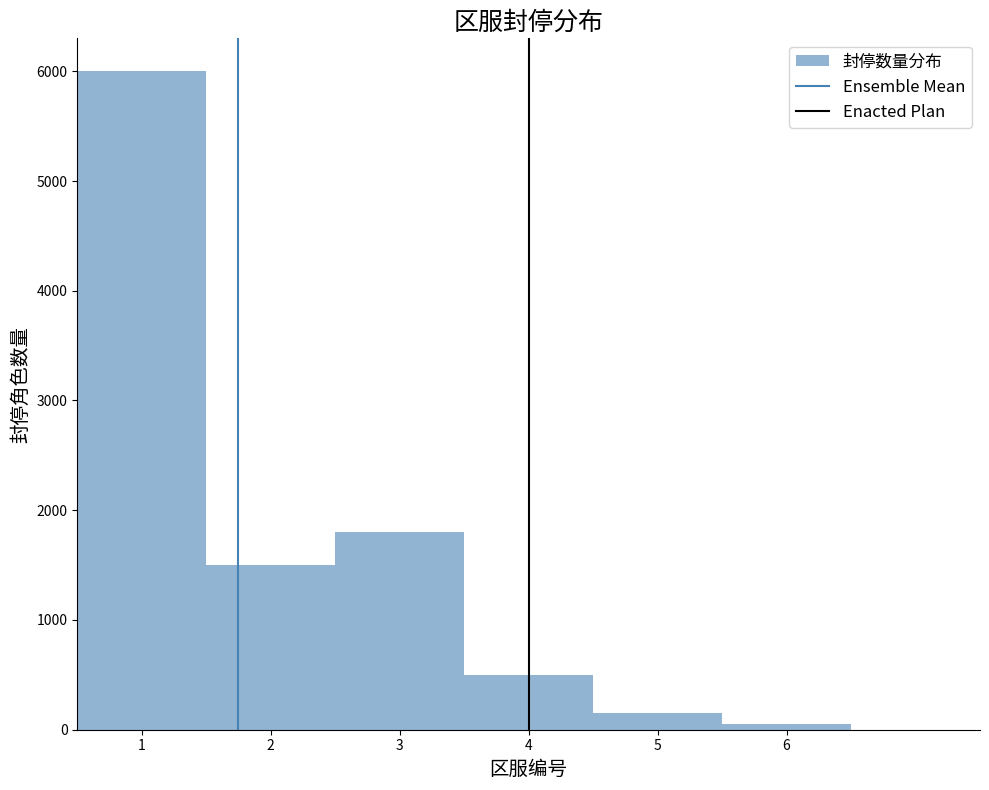

Reading left to right, transcribe this chart: for each bar, give the range it covers on the x-axis and its height. The values are not printed on the chart, so give them approximately, as read against the axis.

0.5 to 1.5: 6000
1.5 to 2.5: 1500
2.5 to 3.5: 1800
3.5 to 4.5: 500
4.5 to 5.5: 200
5.5 to 6.5: under 100